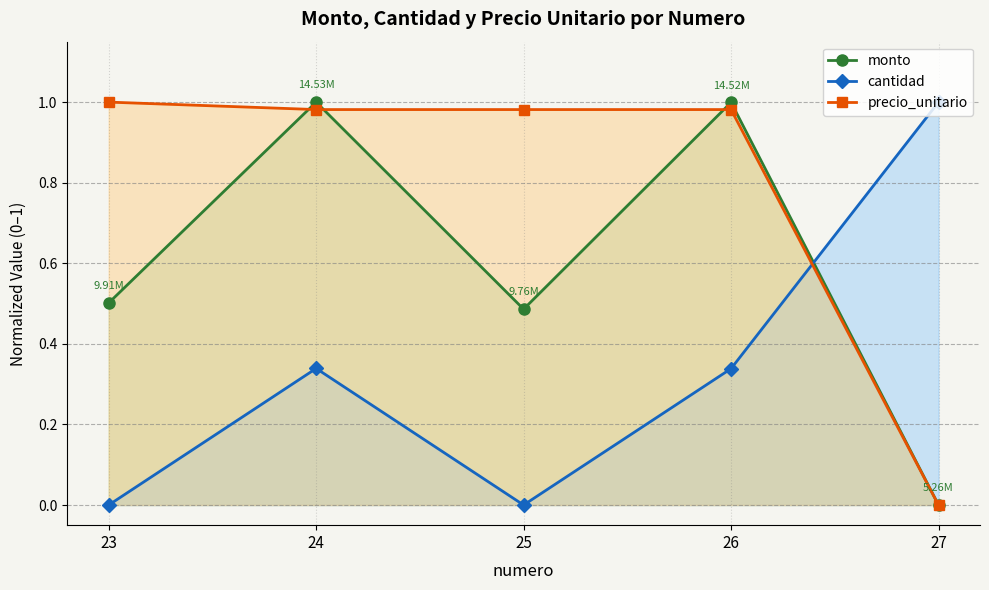

Rank the series by their maximum value, from lowest to highest.

monto, cantidad, precio_unitario